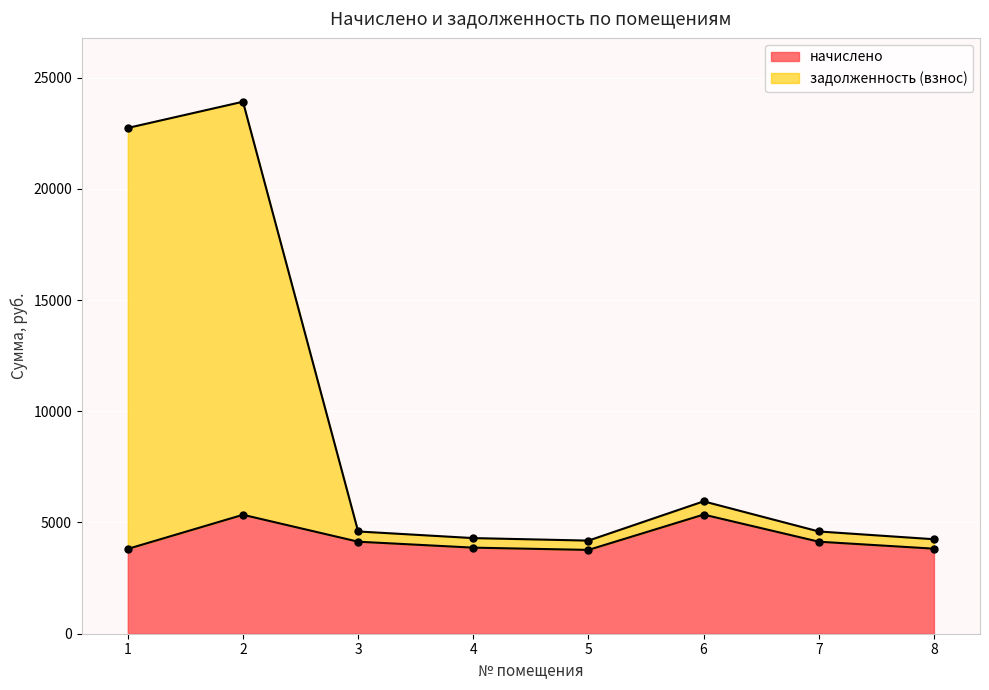

What are all the series names shown in the legend?

начислено, задолженность (взнос)